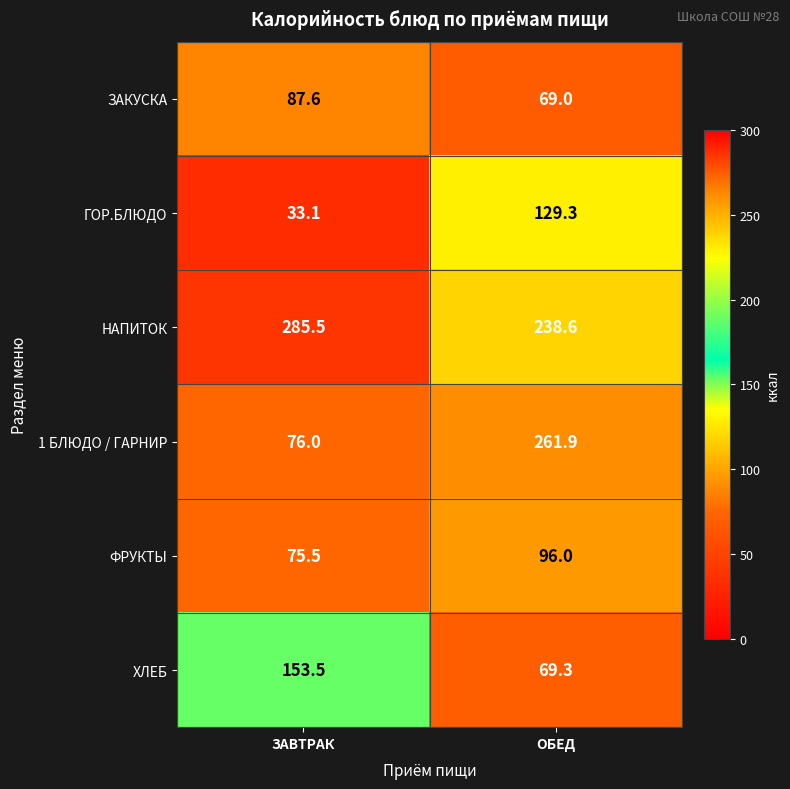

What is the smallest value displayed?

33.1